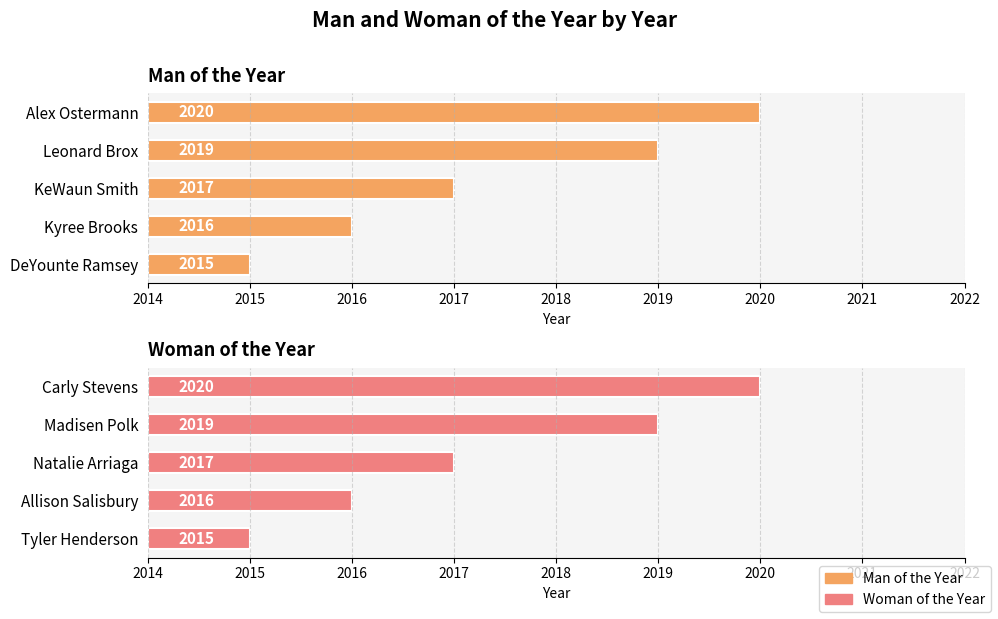

How many groups of bars are there?

5